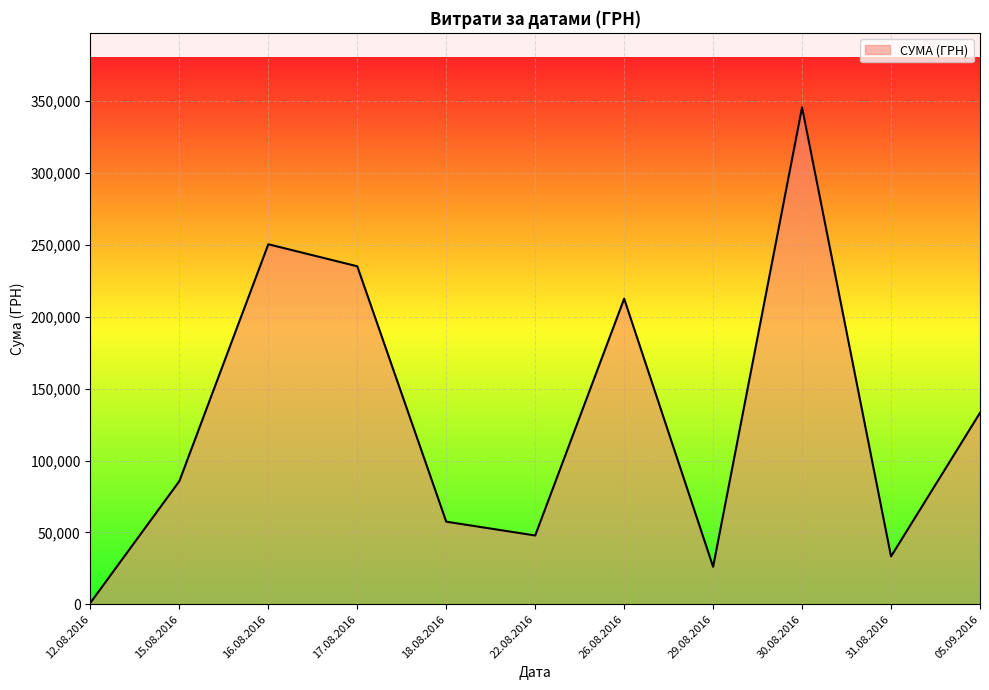

How many categories are shown in the chart?

11